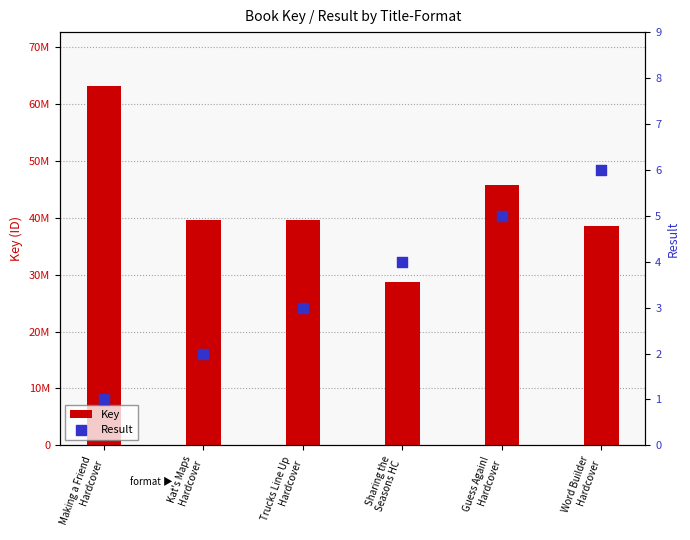

At which category is the sum across all series the highest?

Making a Friend
Hardcover